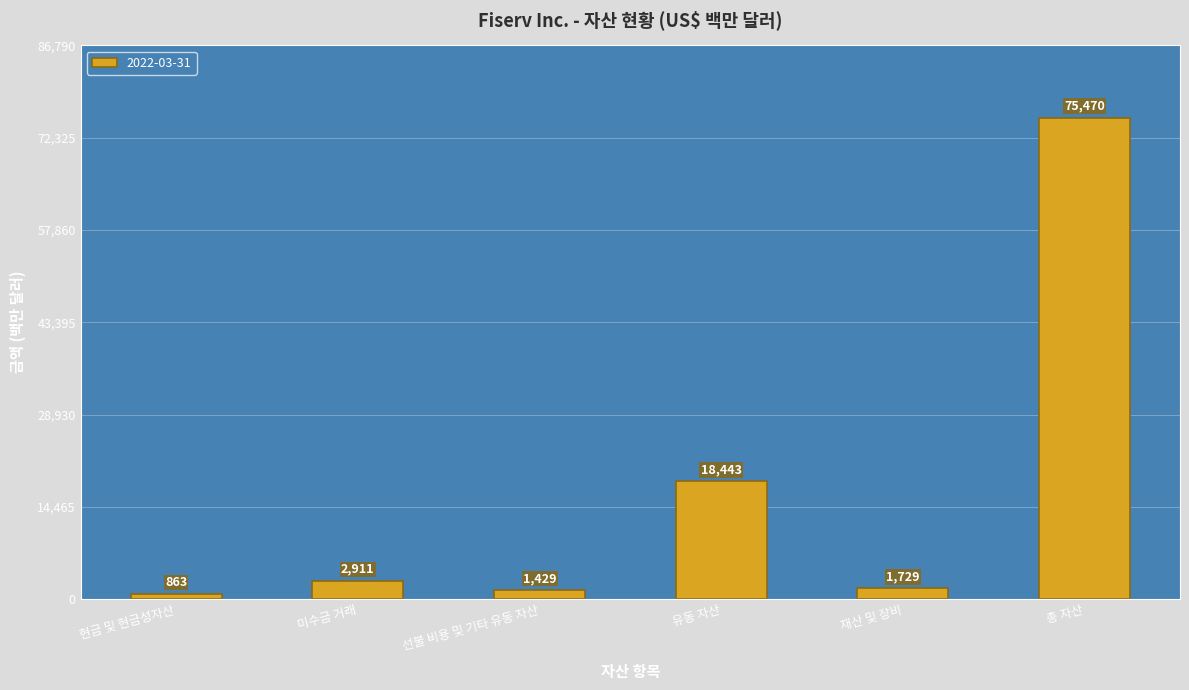

Rank the categories by value from lowest to highest.

현금 및 현금성자산, 선불 비용 및 기타 유동 자산, 재산 및 장비, 미수금 거래, 유동 자산, 총 자산